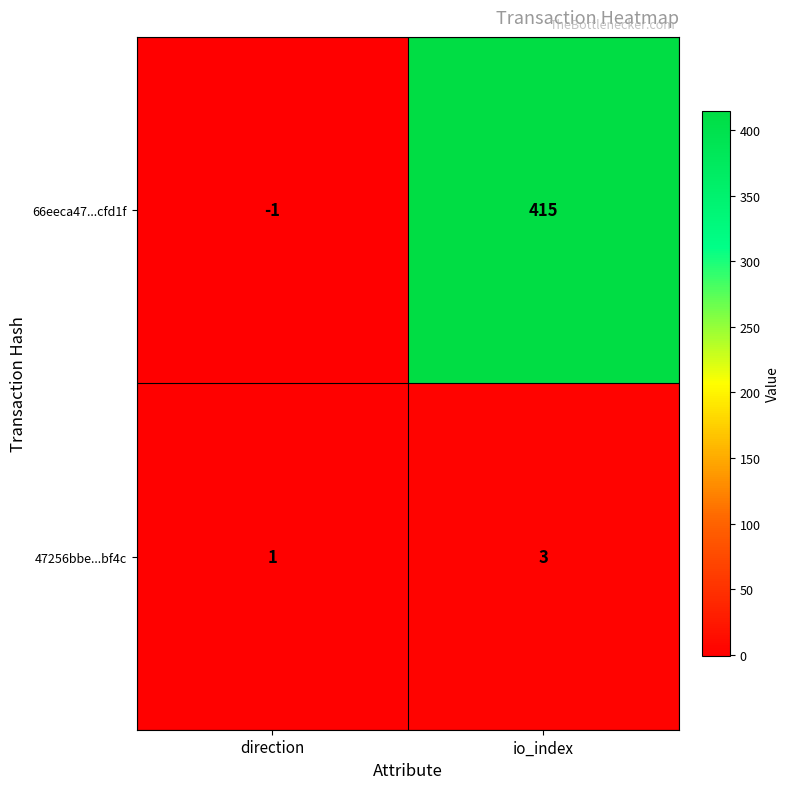

At how many categories does at least one series exceed 345?

1